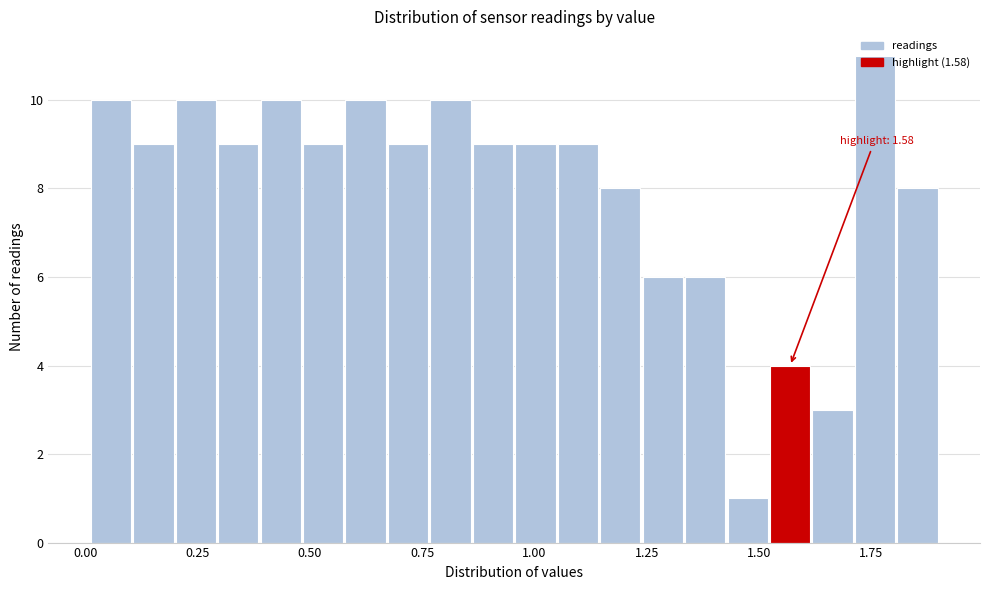

Around what value on the x-axis is the tallest bar? Give the approximate position of its centre, as read against the axis.

1.75